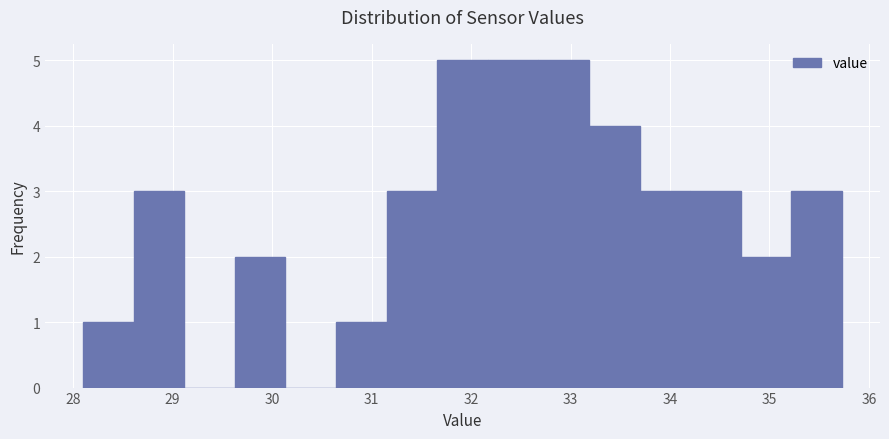

Reading left to right, list every bar in this chart as the range it spans on the x-axis followed by its height. Neither the bar edges nor the heights are printed on the chart, so give them approximately, as read against the axes.

28.1 to 28.6: 1
28.6 to 29.1: 3
29.1 to 29.6: 0
29.6 to 30.1: 2
30.1 to 30.6: 0
30.6 to 31.2: 1
31.2 to 31.7: 3
31.7 to 32.2: 5
32.2 to 32.7: 5
32.7 to 33.2: 5
33.2 to 33.7: 4
33.7 to 34.2: 3
34.2 to 34.7: 3
34.7 to 35.2: 2
35.2 to 35.7: 3